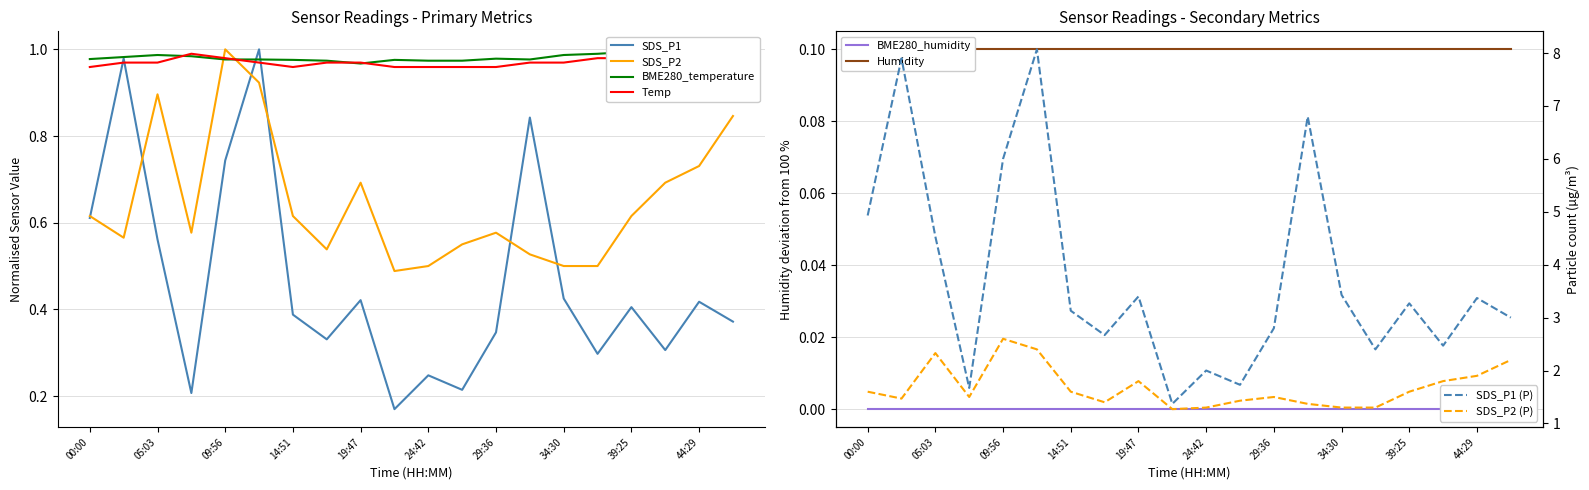

After their last crossing, which series has the higher values: BME280_temperature or Temp?

BME280_temperature